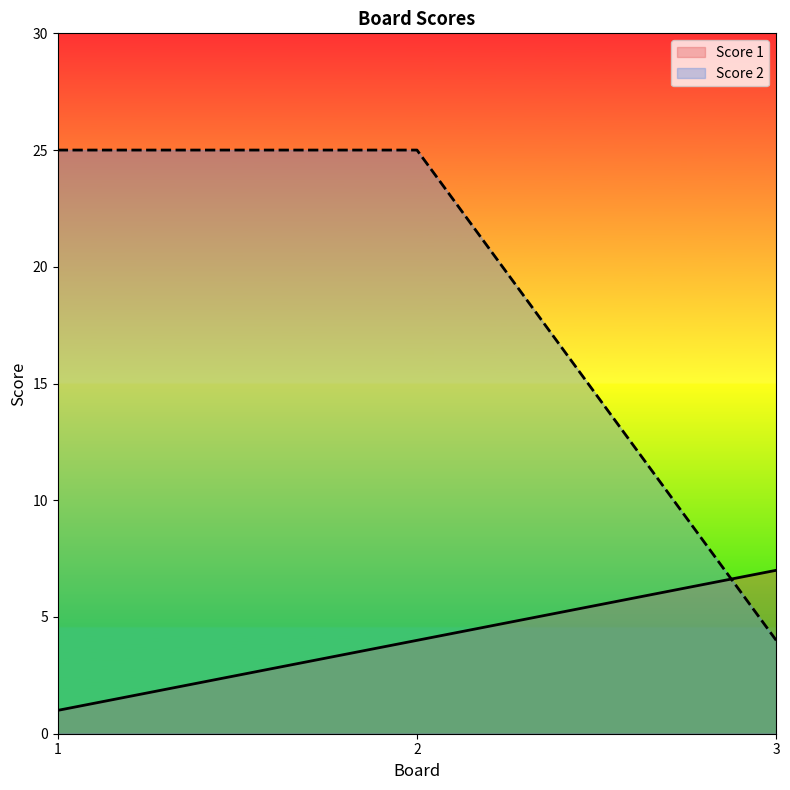

Rank the series by their maximum value, from highest to lowest.

Score 2, Score 1